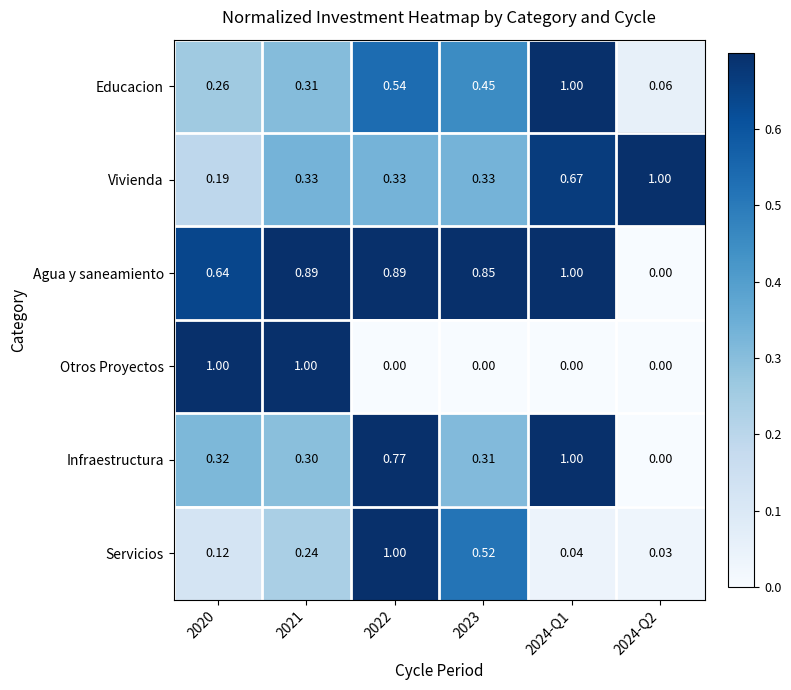

Which series changed the most between 2023 and 2024-Q2?

Agua y saneamiento